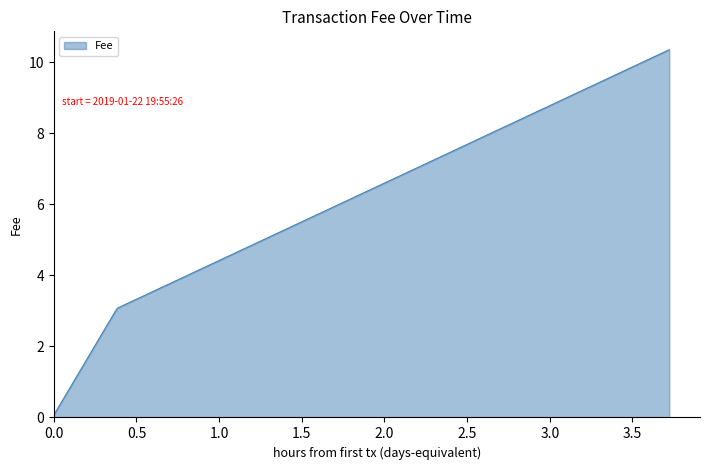

What is the greatest value displayed?

10.3